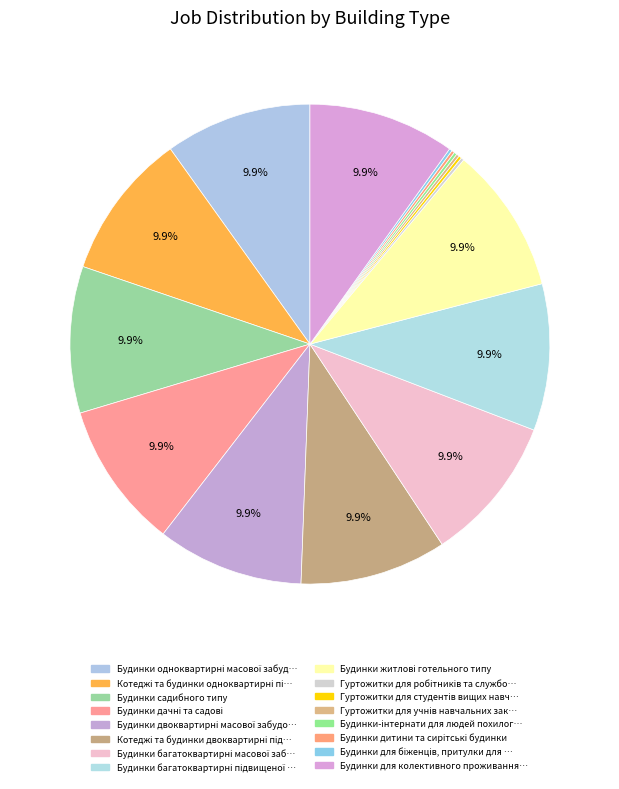

To the nearest percent, what is the average slice percentage?

6%